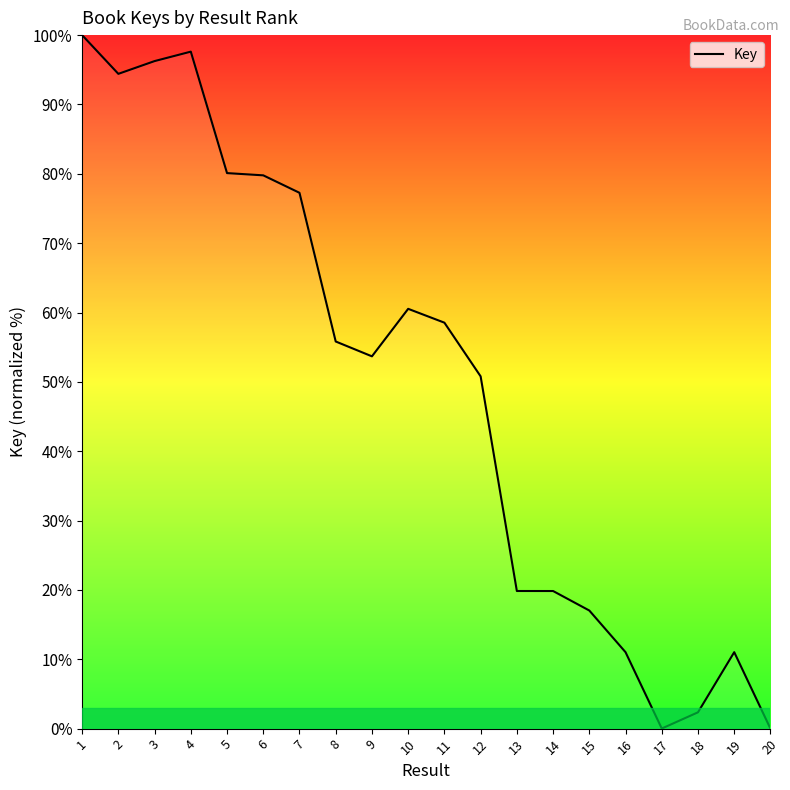

At which category does the data reach its first local valley?

2